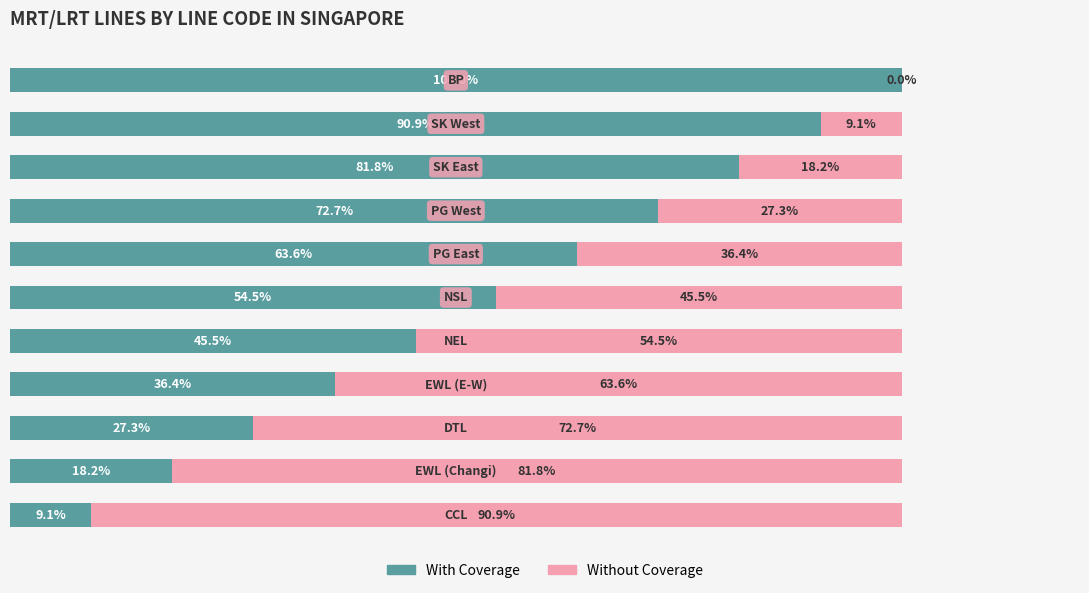

What are all the series names shown in the legend?

With Coverage, Without Coverage